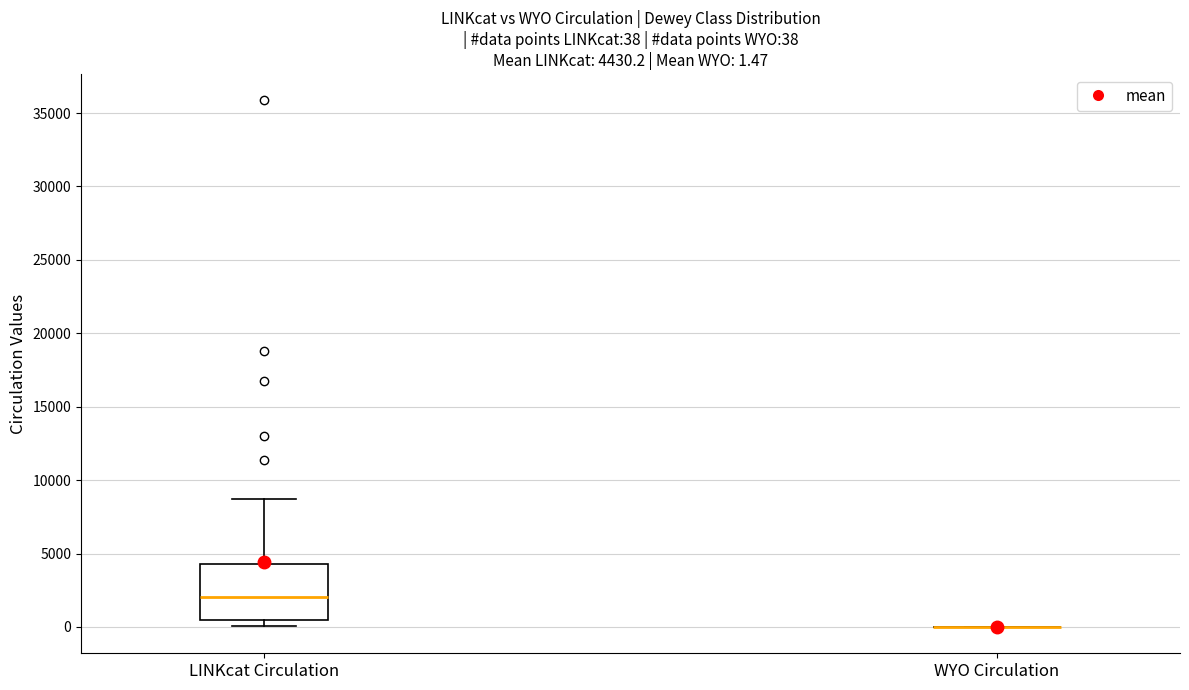

Comparing the boxes themselves (not the whiskers), which one is the tallest?

LINKcat Circulation